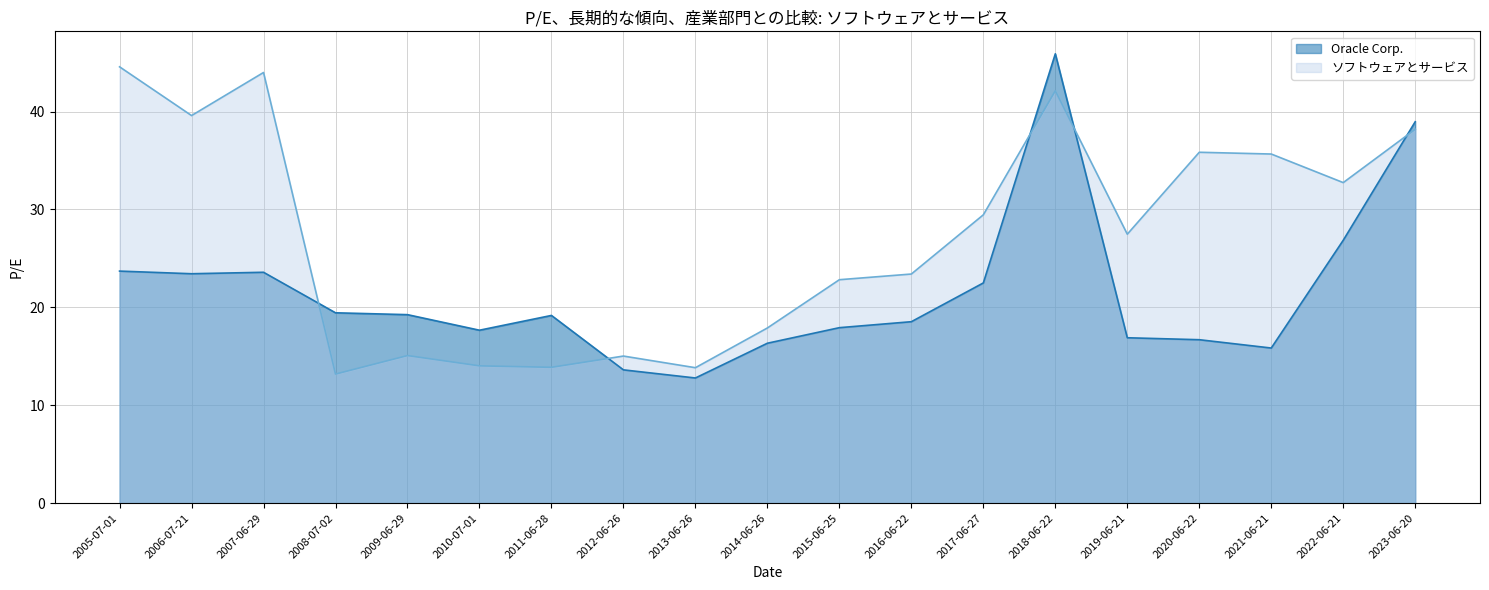

Which series has the widest spread of values?

Oracle Corp.